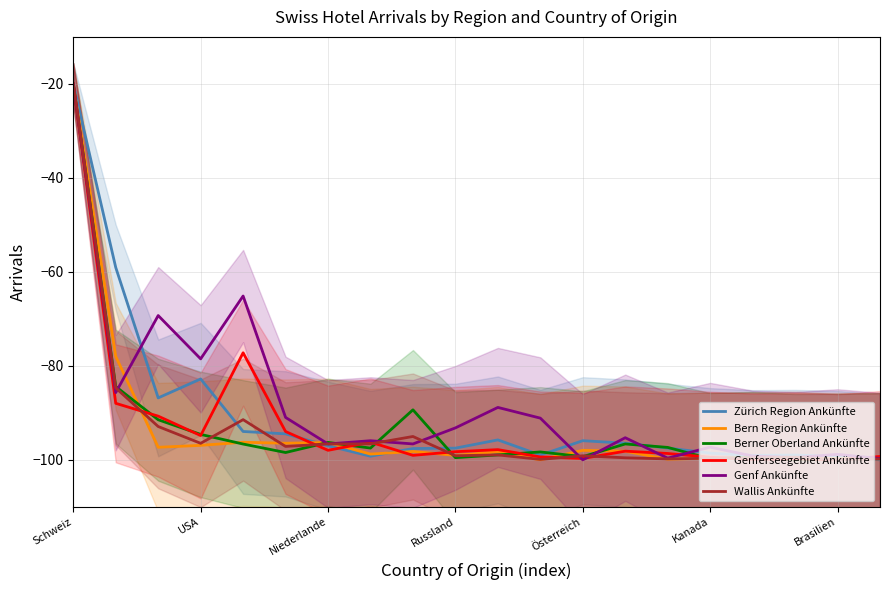

In Genf Ankünfte, how many points are lower than both neighbors (excluding endpoints)?

7